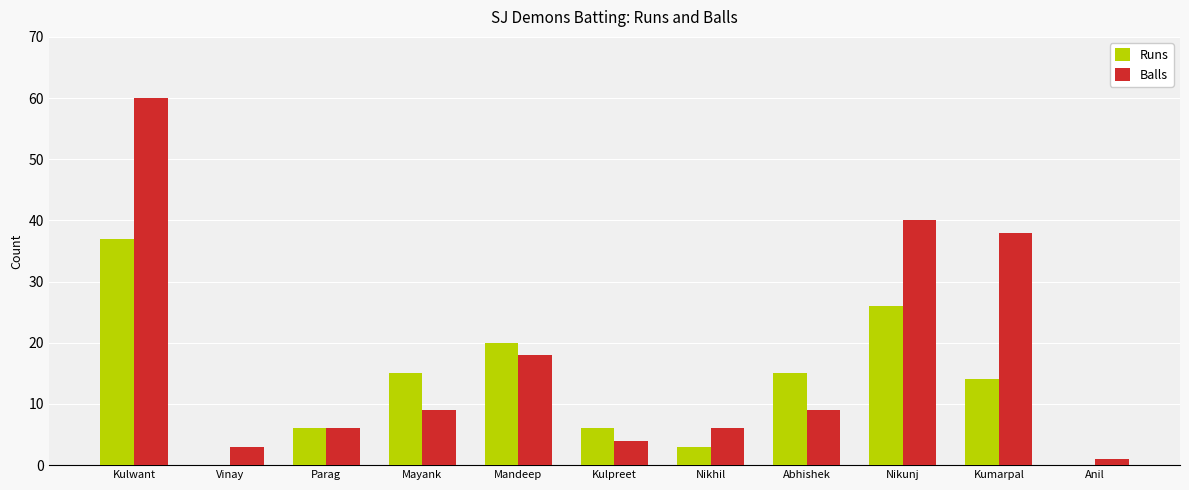

At which category is the sum across all series the highest?

Kulwant